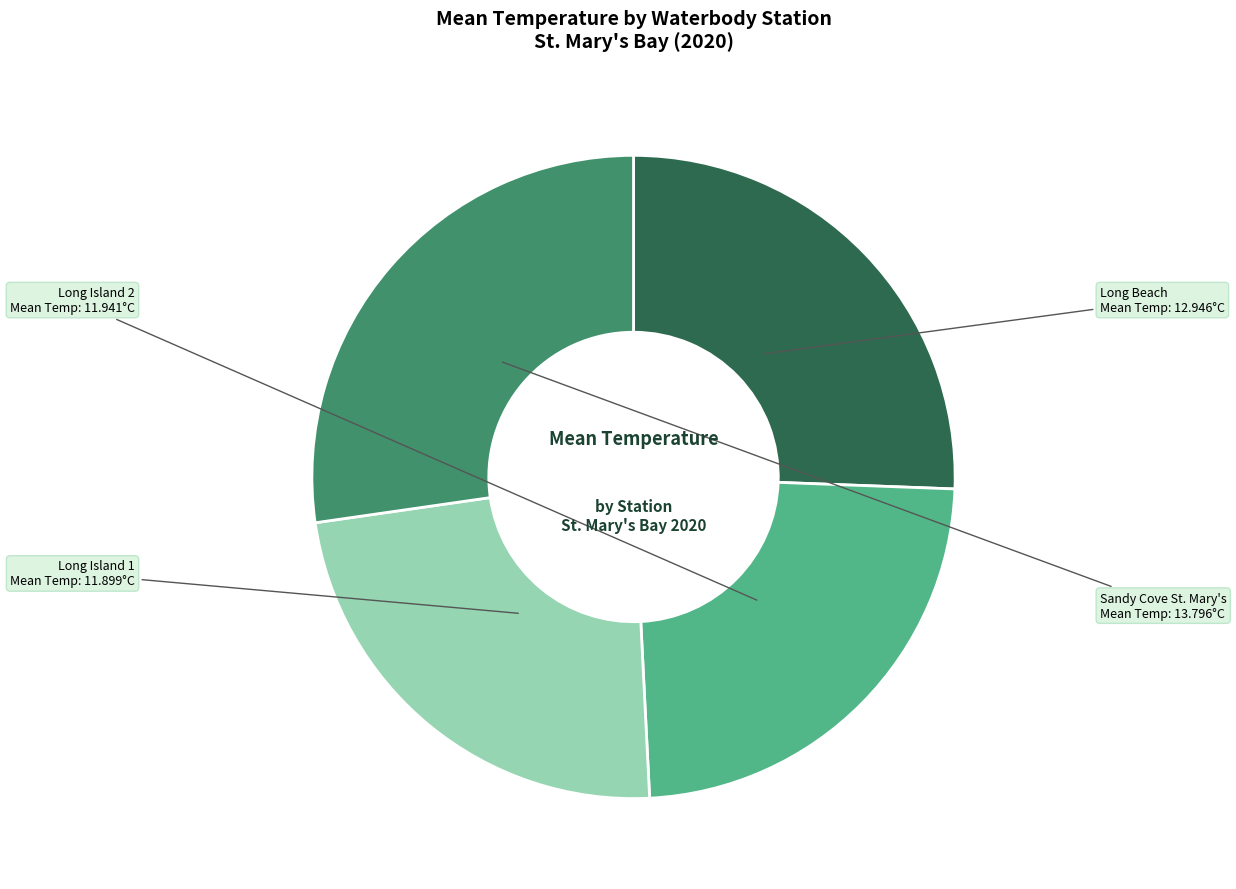

Is there a majority slice in this chart?

No